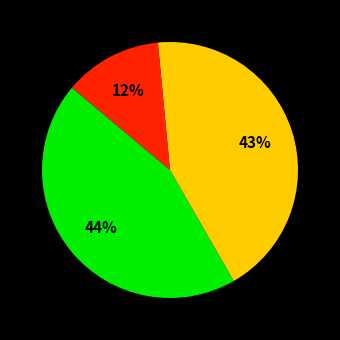

Does any single category account for the majority?

No